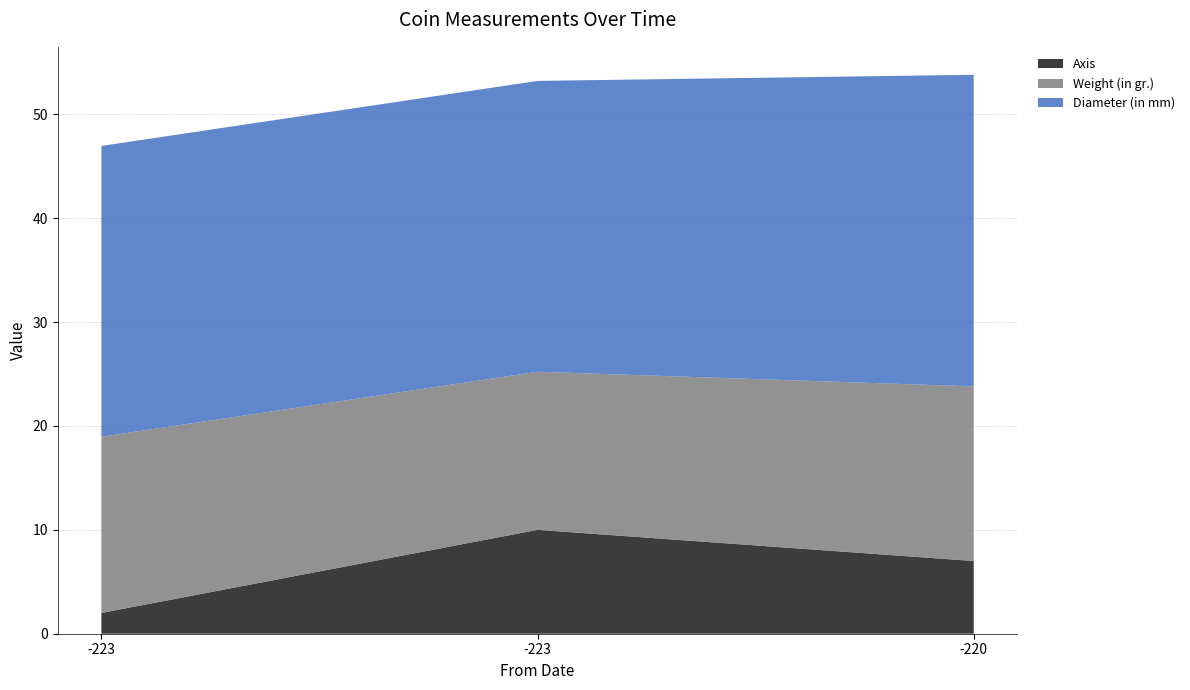

Reading right to left, extract all data points from this chart.

Axis: 7.0	10.0	2.0
Weight (in gr.): 16.8	15.2	17.0
Diameter (in mm): 30.0	28.0	28.0